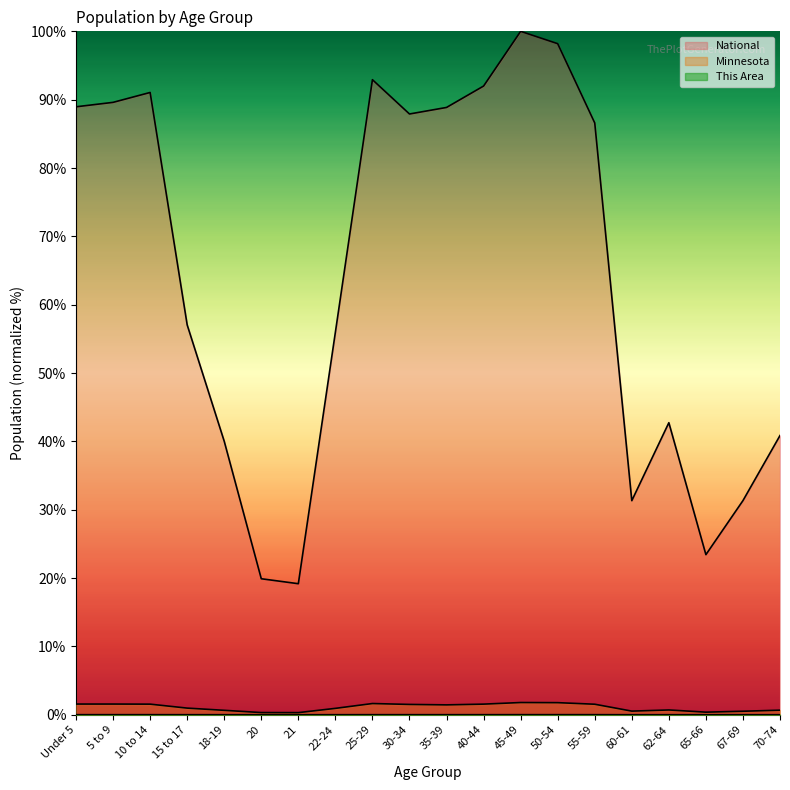

At which category is the sum across all series the highest?

45-49